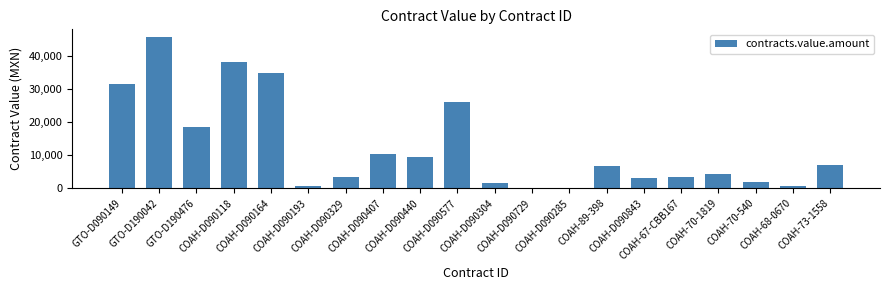

What is the change in value from GTO-D190476 to COAH-70-1819?

-14161.8